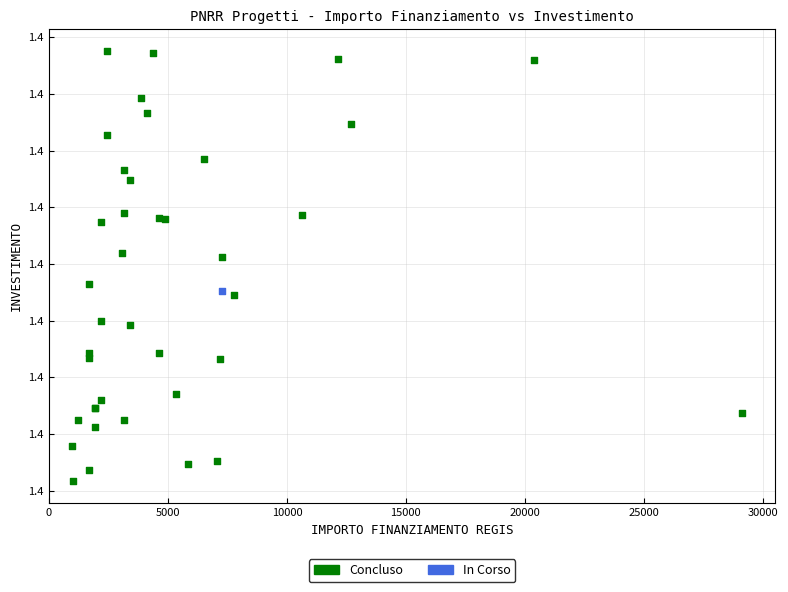

What are all the series names shown in the legend?

Concluso, In Corso